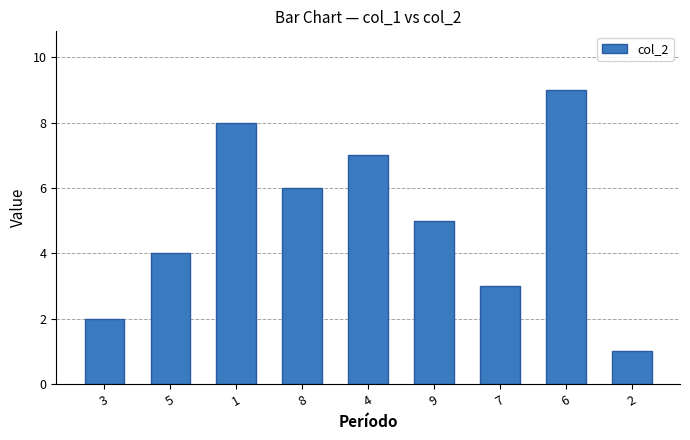

List the labels in order of value, largest first.

6, 1, 4, 8, 9, 5, 7, 3, 2